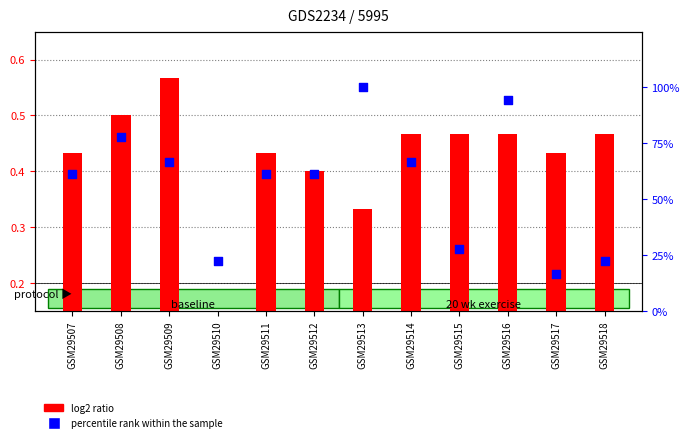

What is the total value across all series at GSM29508?

78.3